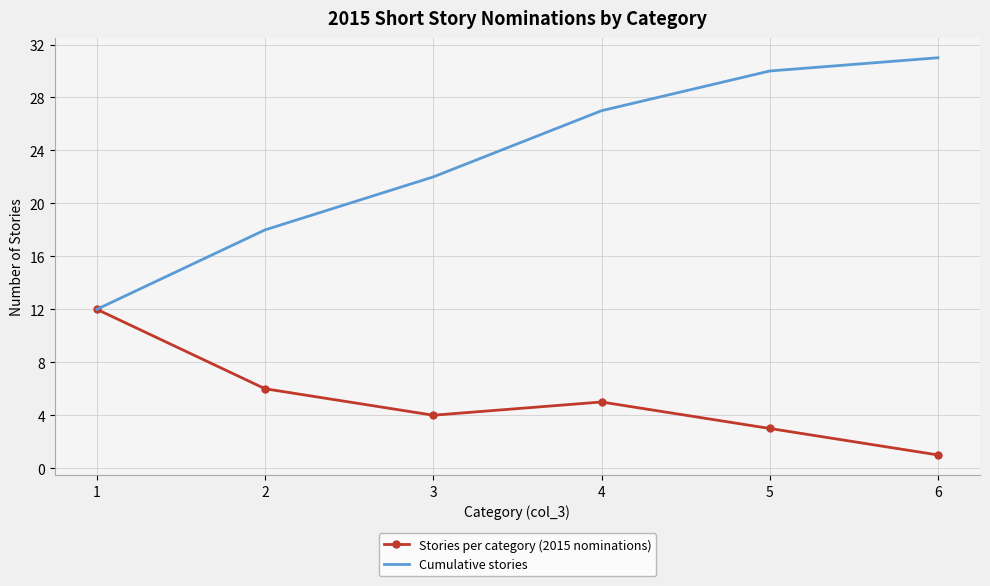

True or false: Stories per category (2015 nominations) has a value of 6 at 2.

True